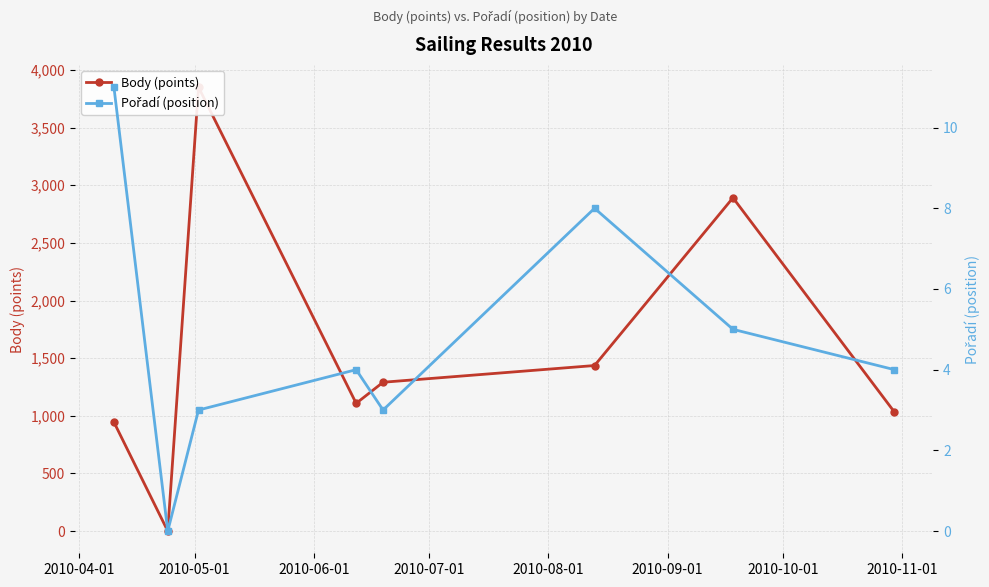

Count the number of categories in the chart.

8